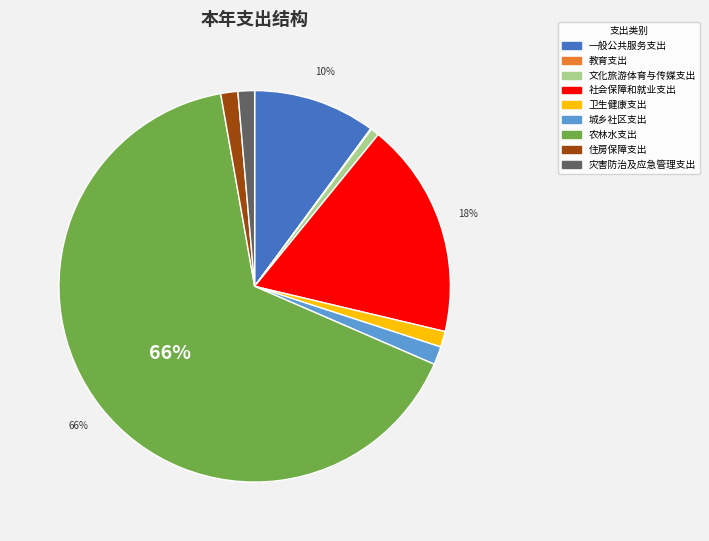

True or false: 农林水支出 accounts for 66% of the total.

True